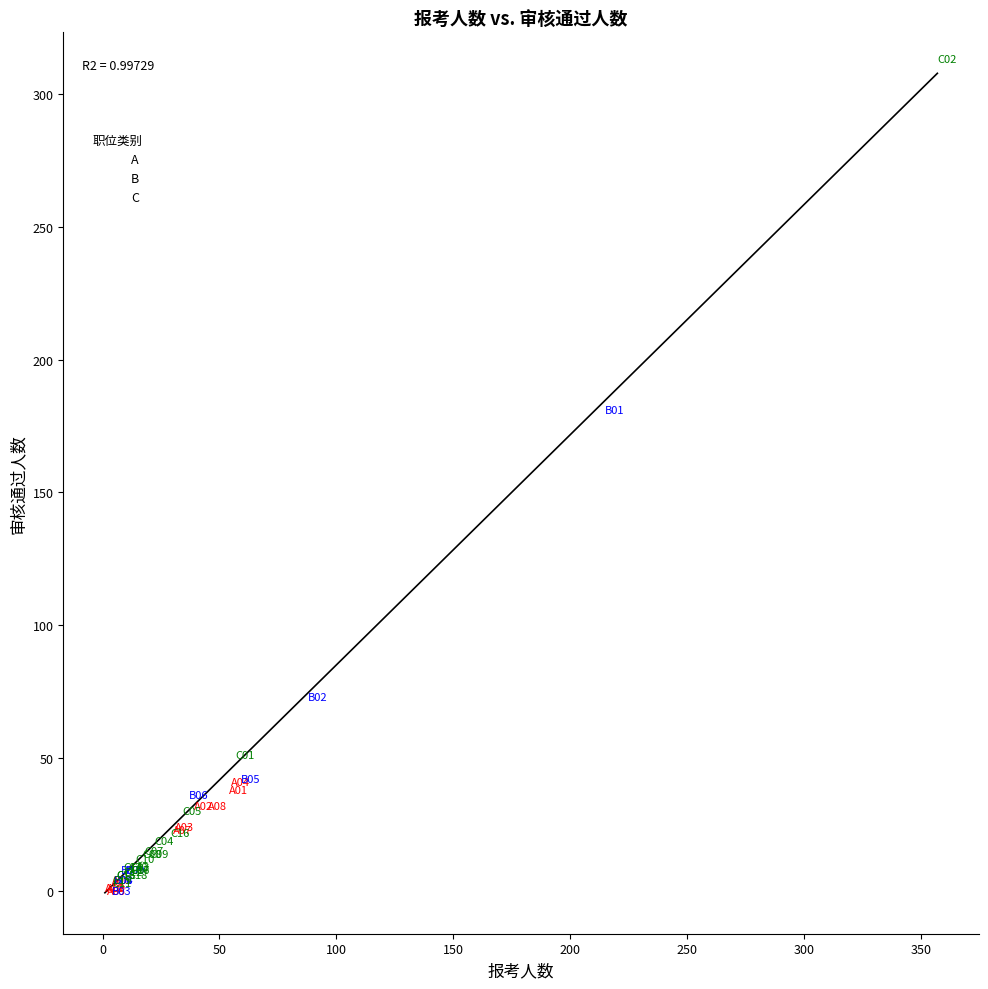

What are all the series names shown in the legend?

A, B, C